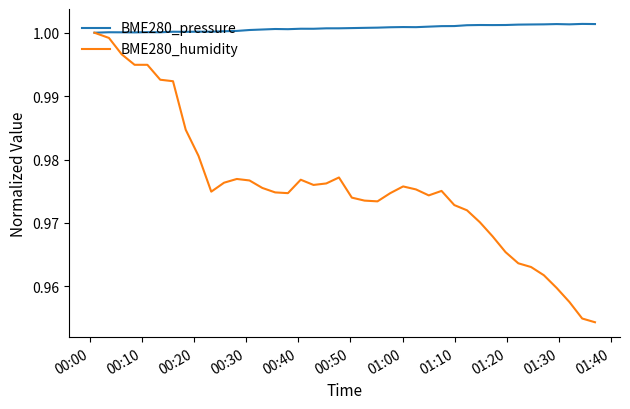

Which series has the widest spread of values?

BME280_humidity